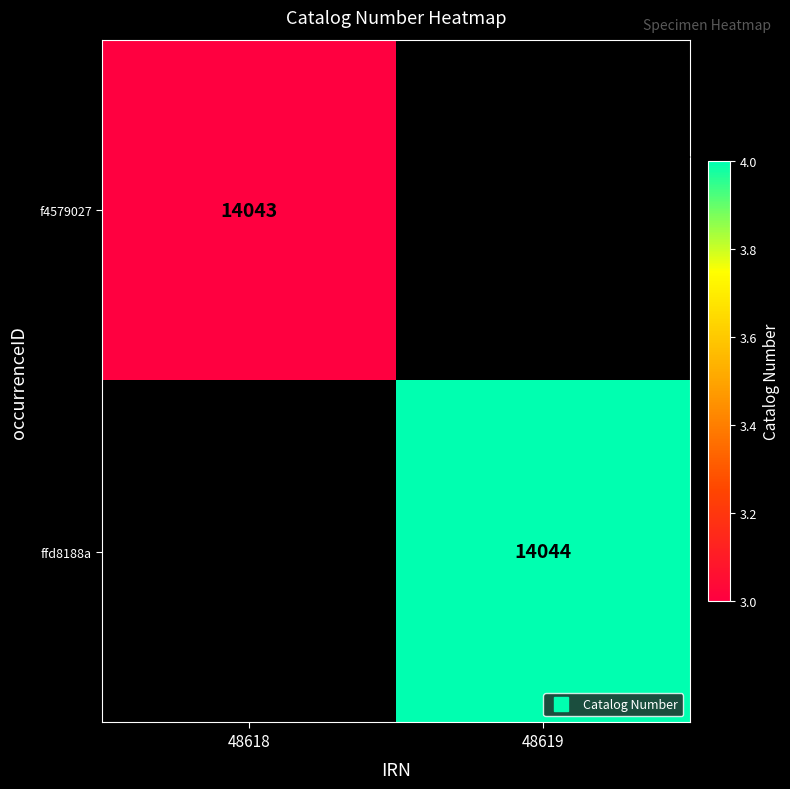

List the series in order of their overall mean, highest first.

f4579027, ffd8188a